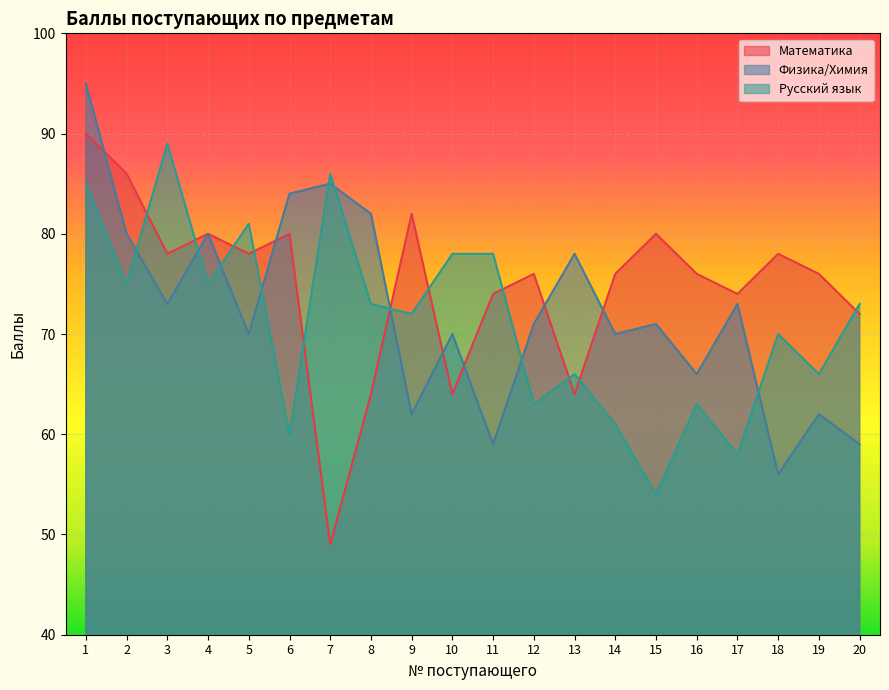

How many lines are shown in the chart?

3